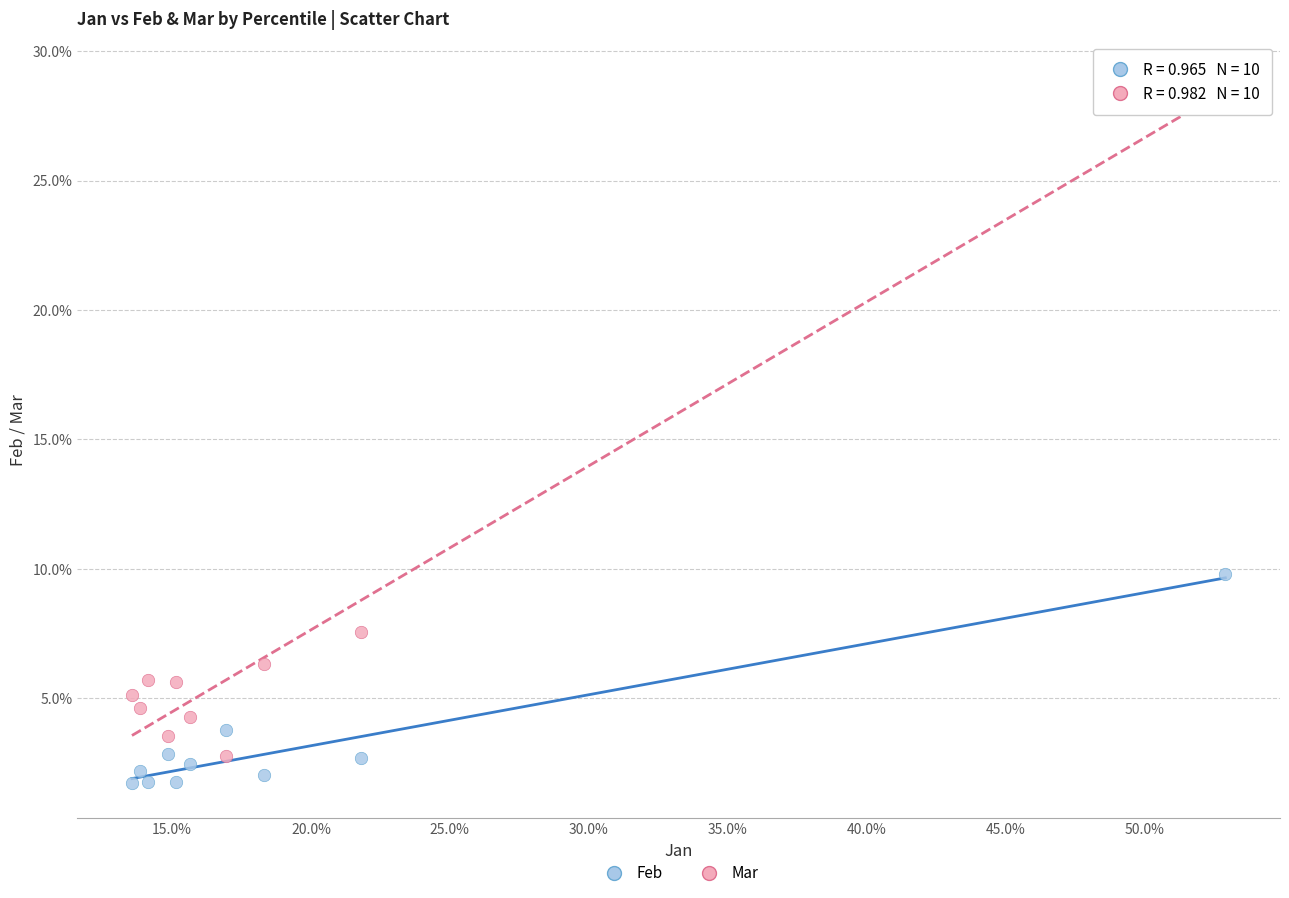

Which series has the largest Y range (max minus min)?

Mar